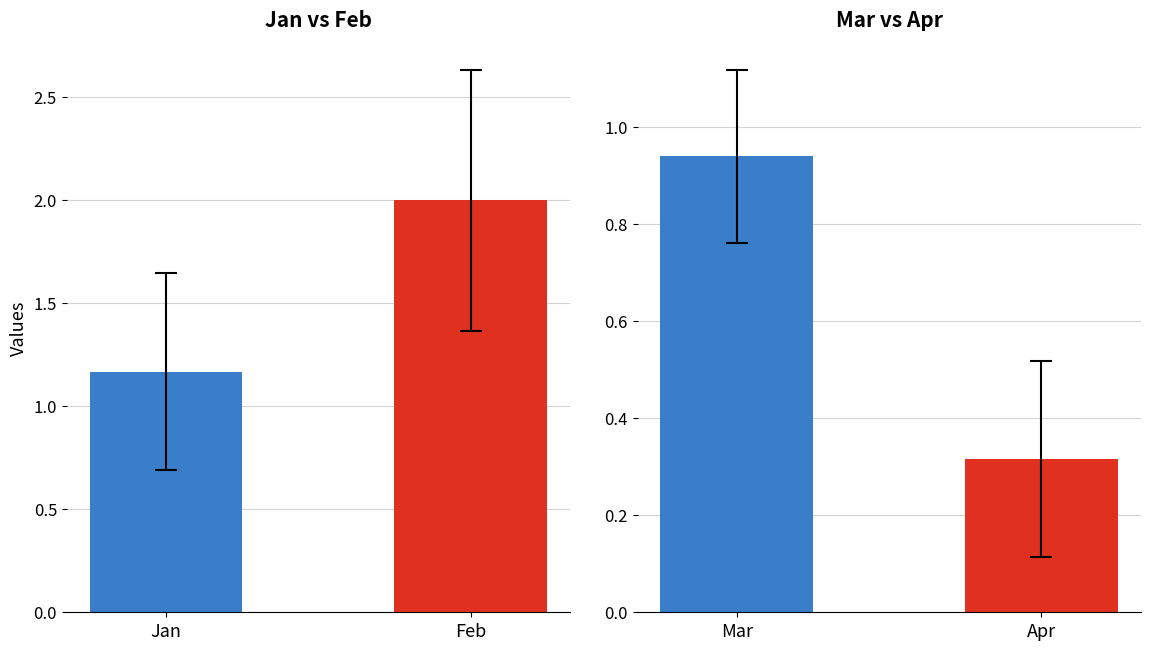

Is it true that the value at Jan is 1.9?

False